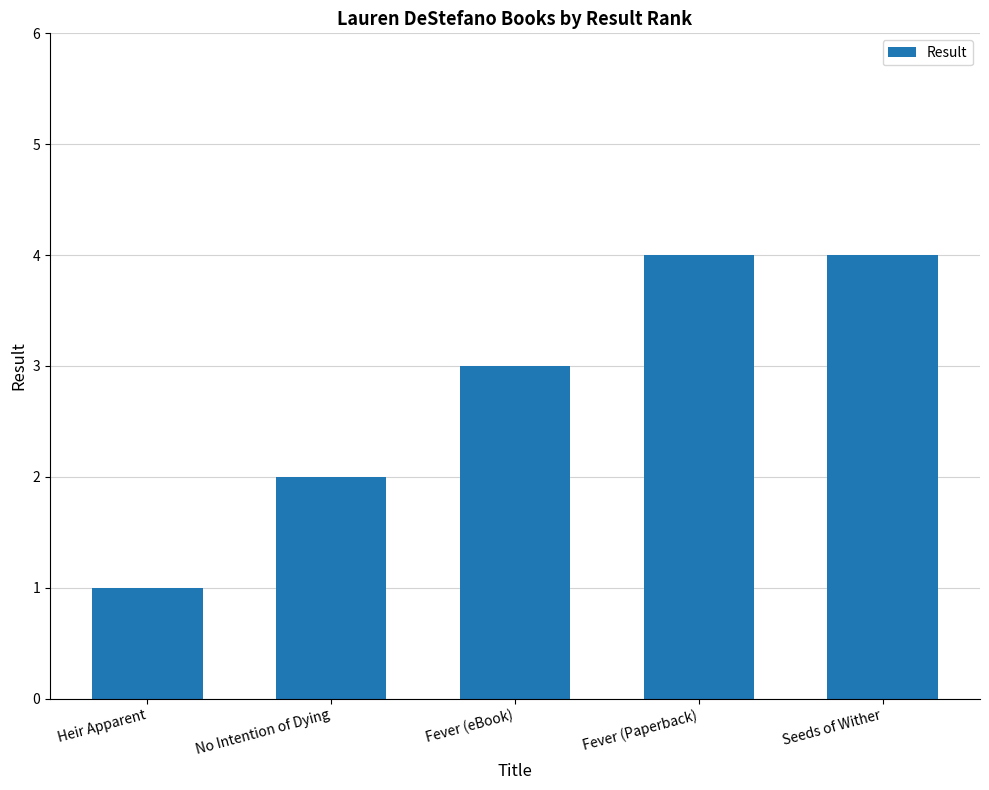

Which has a higher value, No Intention of Dying or Seeds of Wither?

Seeds of Wither